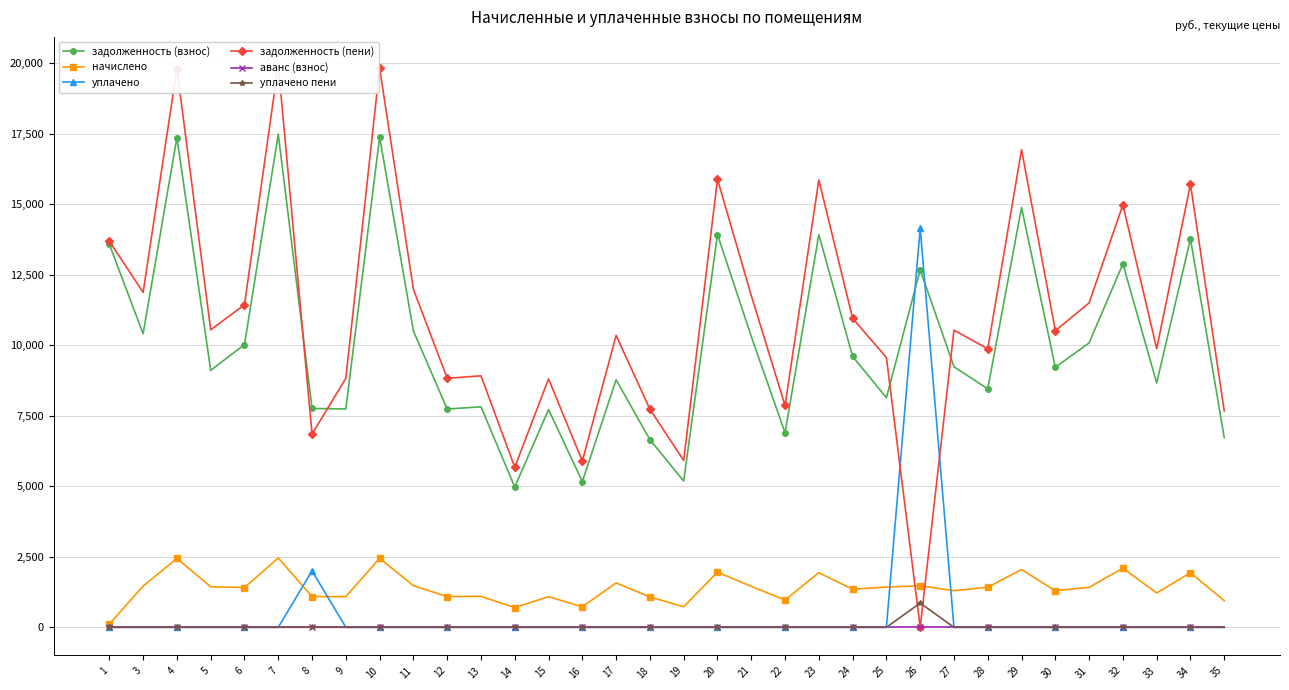

Which series has the largest total across all categories?

задолженность (пени)